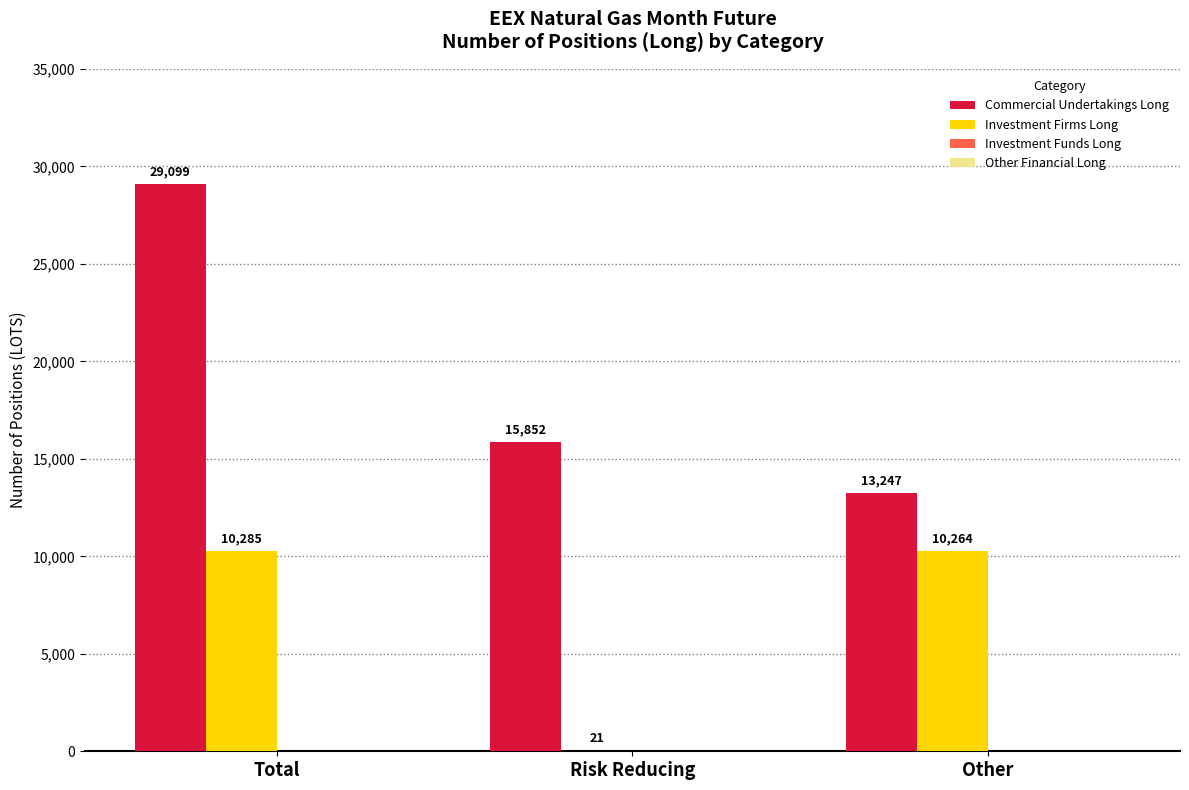

What is the greatest value displayed?

29099